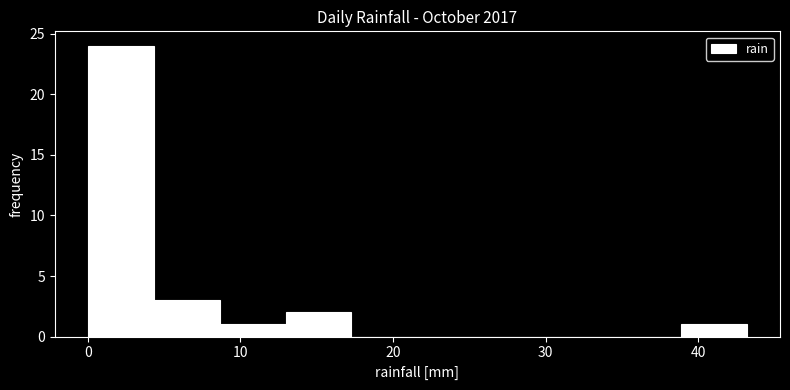

Which range on the x-axis has the tallest bar?

0 to 4